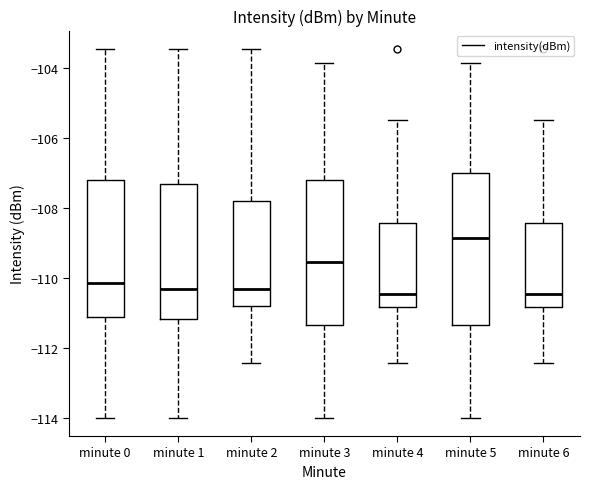

Which box is the tallest, from its lower edge to its upper edge?

minute 5